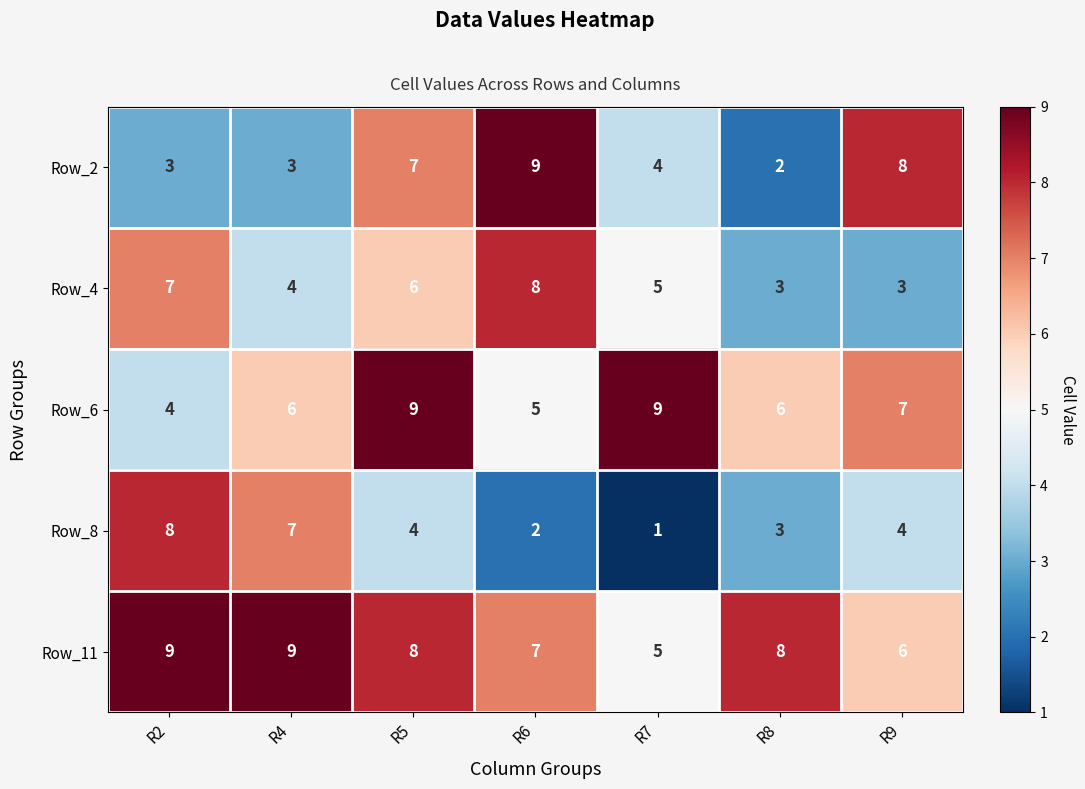

Between R4 and R9, which series saw the biggest shift?

Row_2